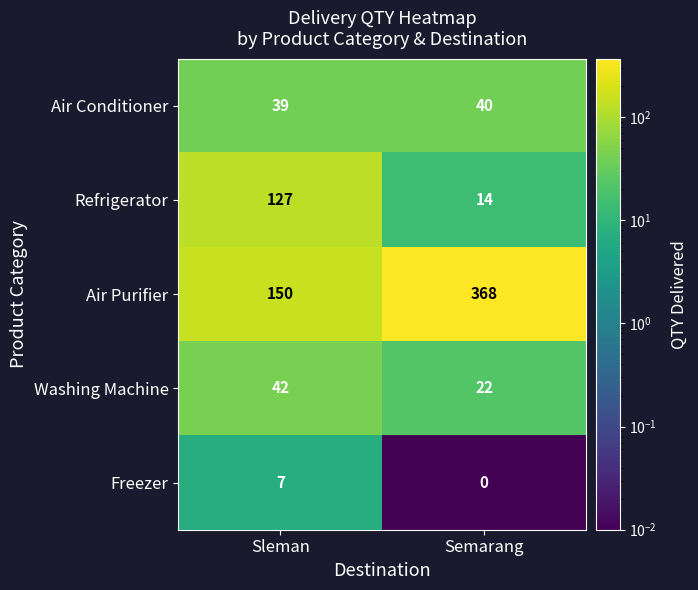

Reading left to right, extract all data points from this chart.

Air Conditioner: Sleman=39	Semarang=40
Refrigerator: Sleman=127	Semarang=14
Air Purifier: Sleman=150	Semarang=368
Washing Machine: Sleman=42	Semarang=22
Freezer: Sleman=7	Semarang=0